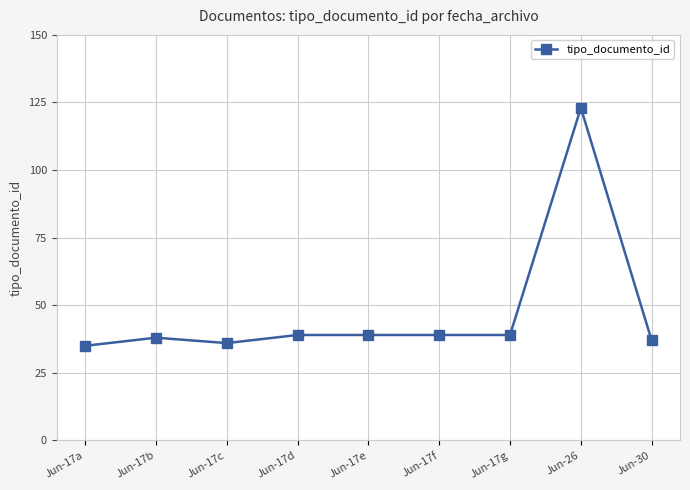

What is the change in value from Jun-17a to Jun-17d?

+4